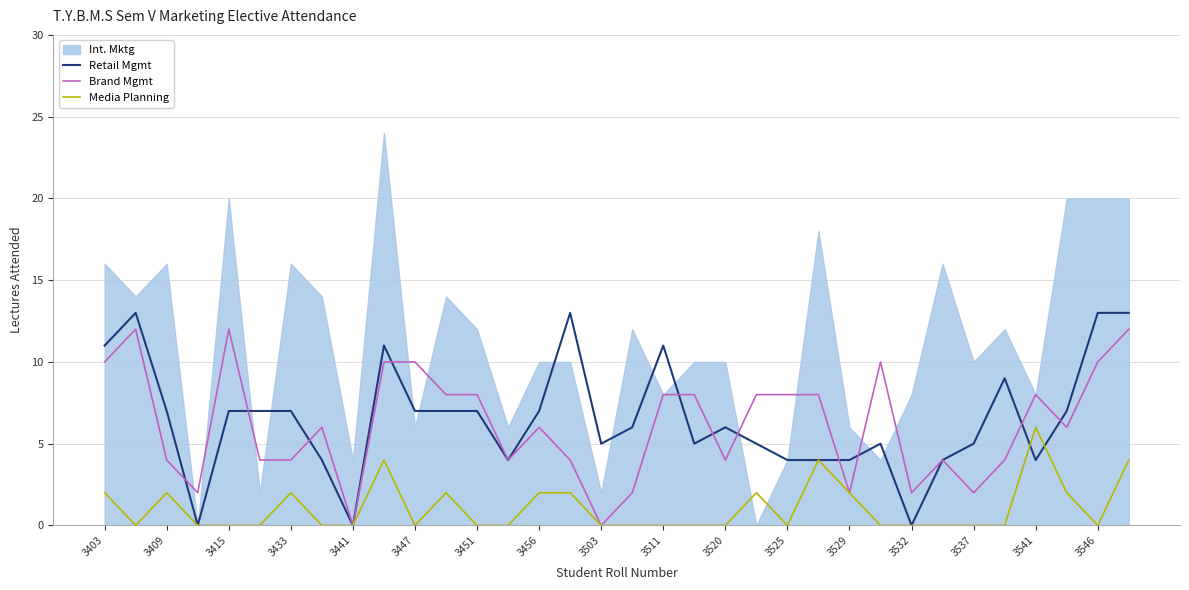

What is the sum of all Brand Mgmt values?

210